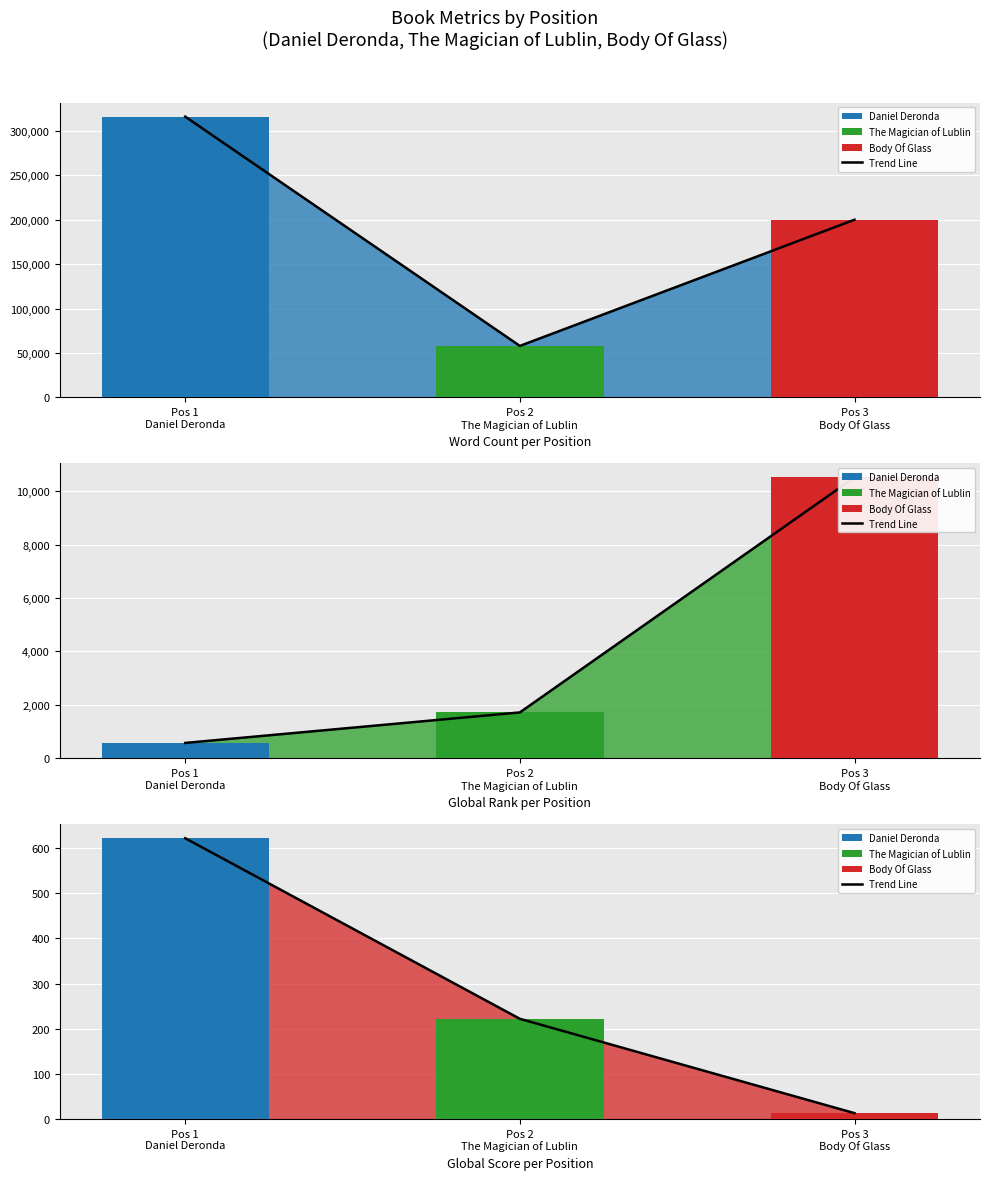

Between Pos 1
Daniel Deronda and Pos 3
Body Of Glass, which is larger?

Pos 1
Daniel Deronda